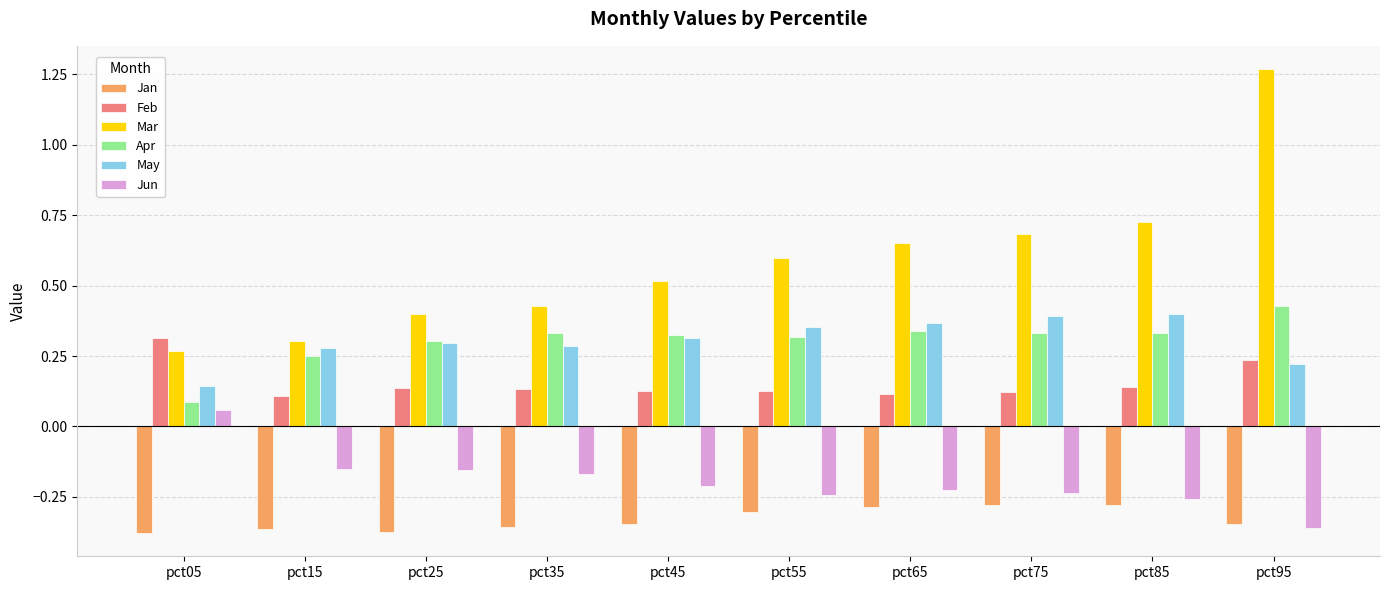

Which series has the largest range (max minus min)?

Mar